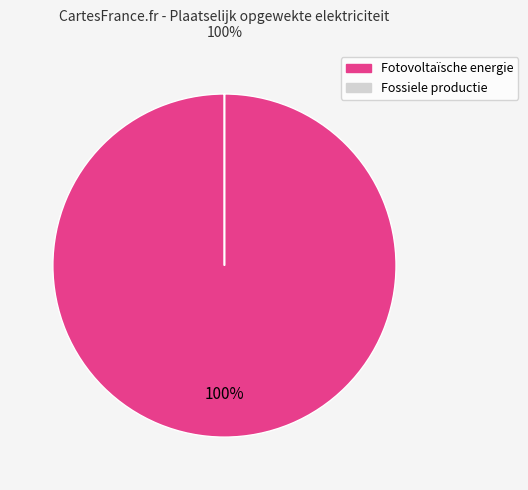

To the nearest percent, what is the difference between the largest and smallest slice percentages?

100%